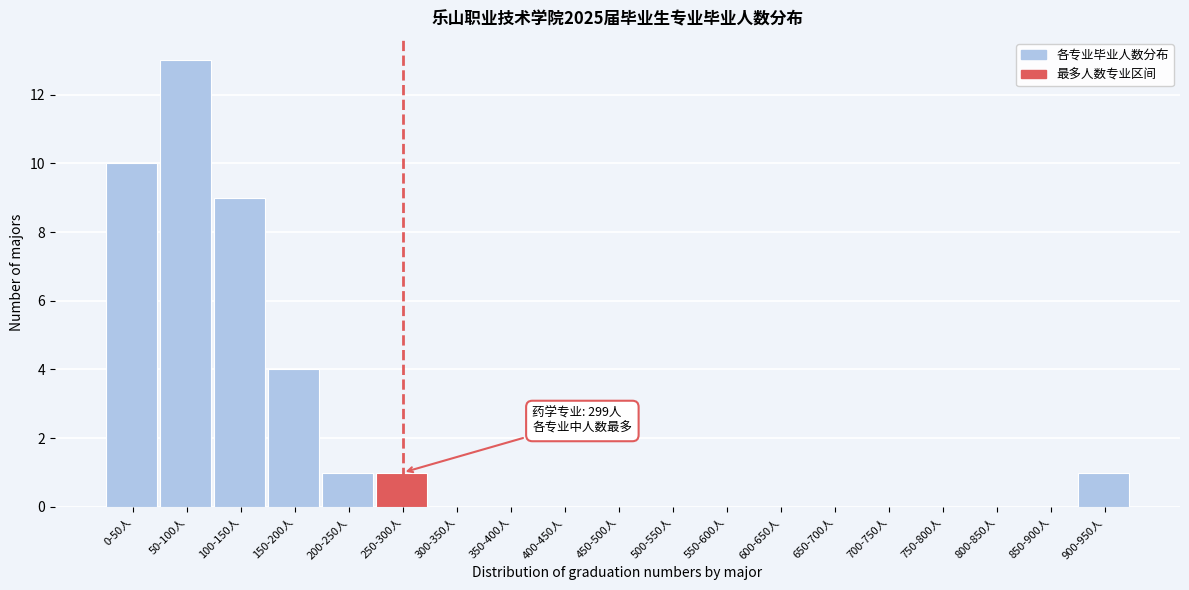

Reading right to left, transcribe all the data shown in this chart.

900-950人=1	850-900人=0	800-850人=0	750-800人=0	700-750人=0	650-700人=0	600-650人=0	550-600人=0	500-550人=0	450-500人=0	400-450人=0	350-400人=0	300-350人=0	250-300人=1	200-250人=1	150-200人=4	100-150人=9	50-100人=13	0-50人=10